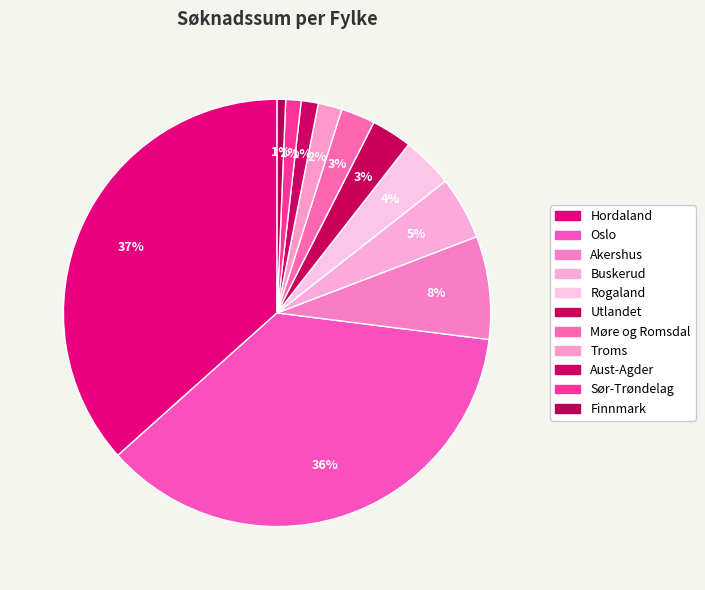

Count the number of slices in the pie.

11